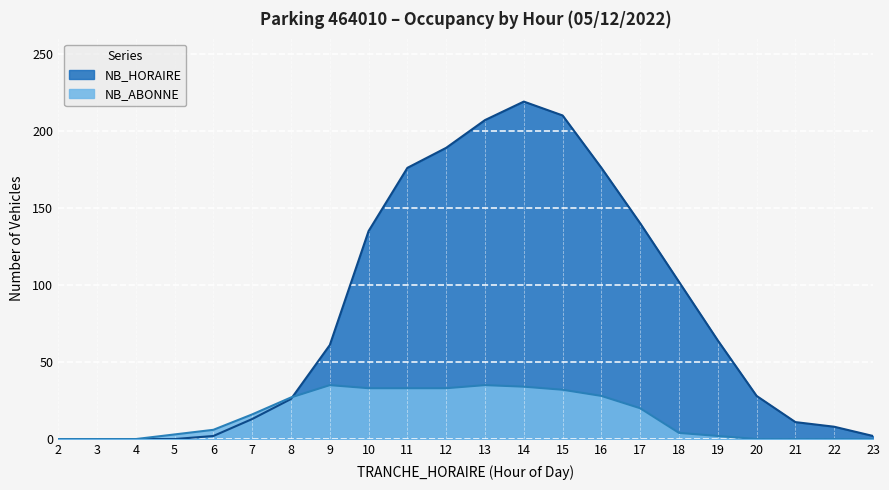

List the labels in order of NB_HORAIRE value, smallest first.

2, 3, 4, 5, 6, 23, 22, 21, 7, 8, 20, 9, 19, 18, 10, 17, 11, 16, 12, 13, 15, 14